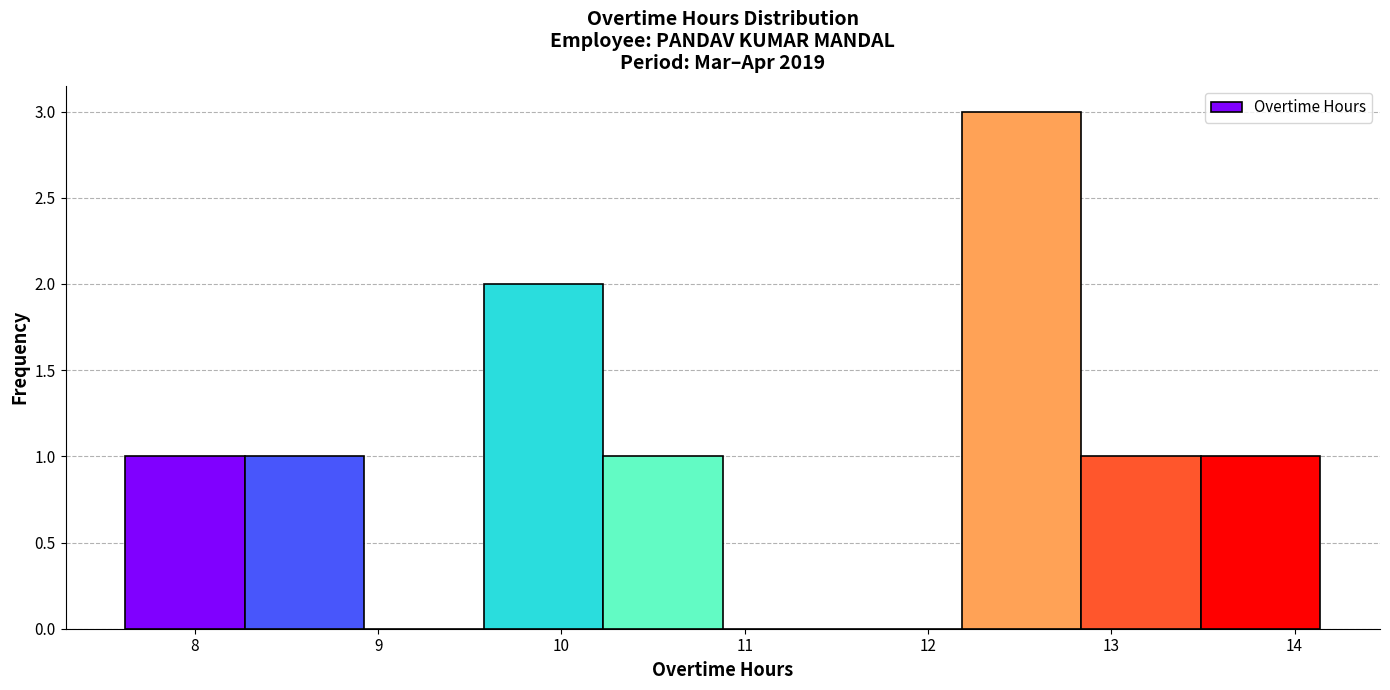

How tall is the bar that spans 7.6 to 8.3 on the x-axis? Neither the bar edges nor the heights are printed on the chart, so give them approximately, as read against the axes.

1